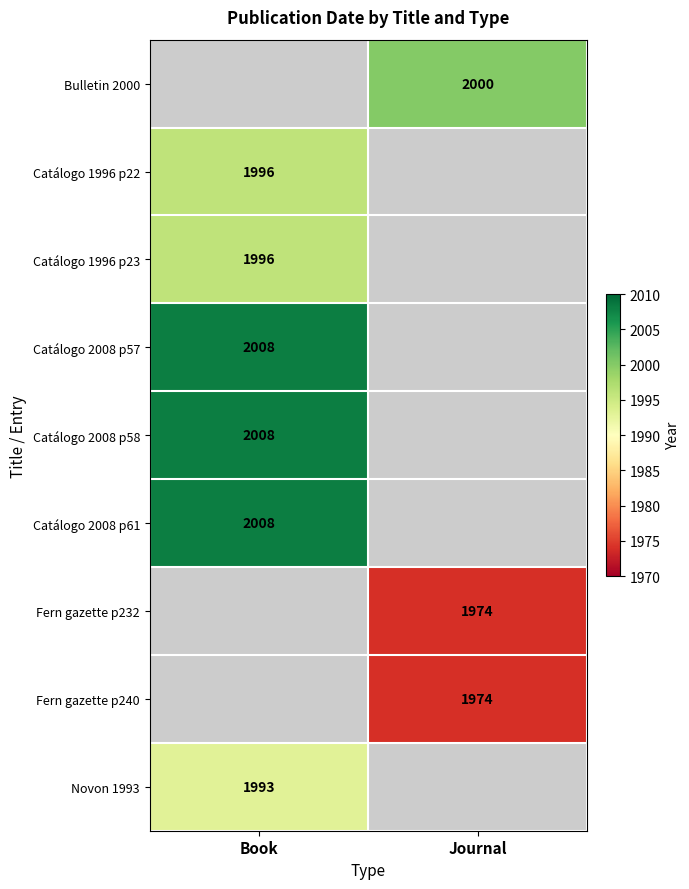

What is the spread (max minus min) of values at Journal?

26.0